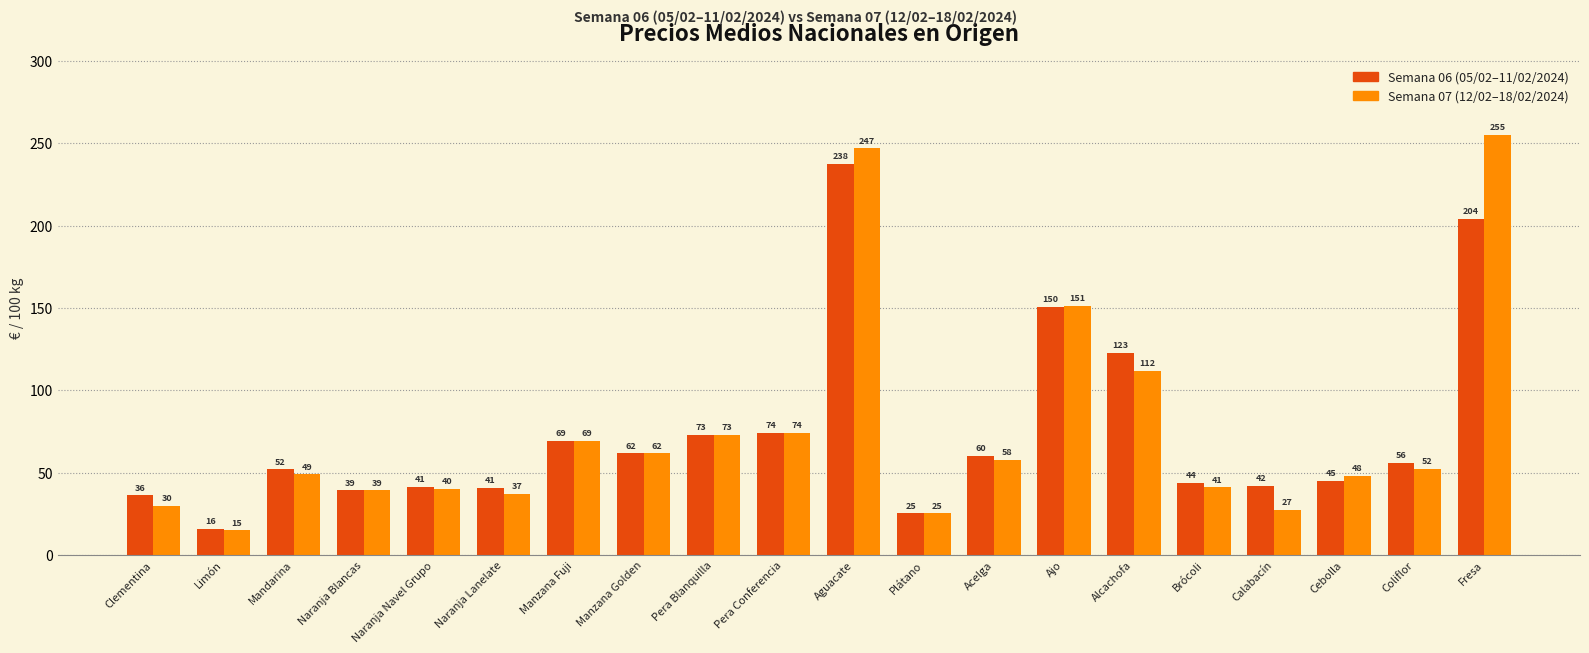

At which category does the chart reach its peak across all series?

Fresa